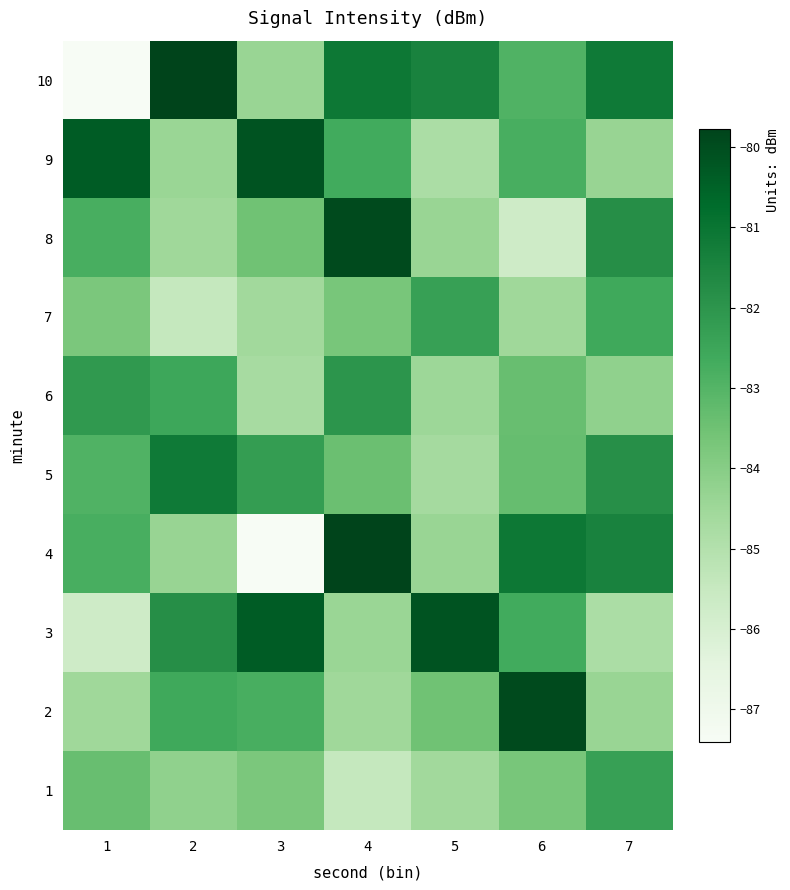

Reading left to right, extract all data points from this chart.

1: 1=-83.4	2=-84.2	3=-83.8	4=-85.5	5=-84.6	6=-83.7	7=-82.3
2: 1=-84.5	2=-82.6	3=-82.8	4=-84.5	5=-83.5	6=-79.9	7=-84.4
3: 1=-85.7	2=-81.8	3=-80.4	4=-84.4	5=-80.1	6=-82.6	7=-84.8
4: 1=-82.8	2=-84.3	3=-87.4	4=-79.8	5=-84.4	6=-81.1	7=-81.4
5: 1=-82.9	2=-81.2	3=-82.2	4=-83.4	5=-84.7	6=-83.3	7=-81.8
6: 1=-82.1	2=-82.5	3=-84.7	4=-82.0	5=-84.5	6=-83.4	7=-84.2
7: 1=-83.8	2=-85.5	3=-84.6	4=-83.7	5=-82.3	6=-84.5	7=-82.6
8: 1=-82.8	2=-84.5	3=-83.5	4=-79.9	5=-84.4	6=-85.7	7=-81.8
9: 1=-80.4	2=-84.4	3=-80.1	4=-82.6	5=-84.8	6=-82.8	7=-84.3
10: 1=-87.4	2=-79.8	3=-84.4	4=-81.1	5=-81.4	6=-82.9	7=-81.2